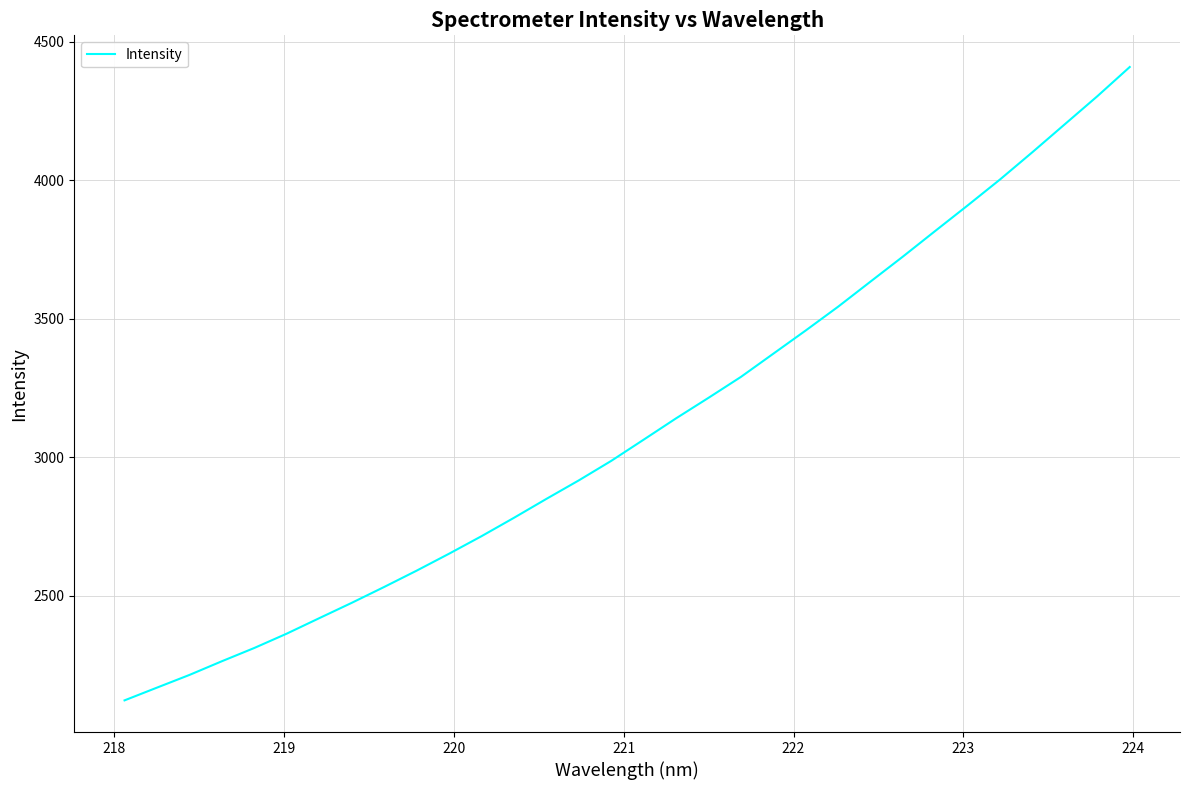

What is the difference between the maximum and minimum values?

2285.5